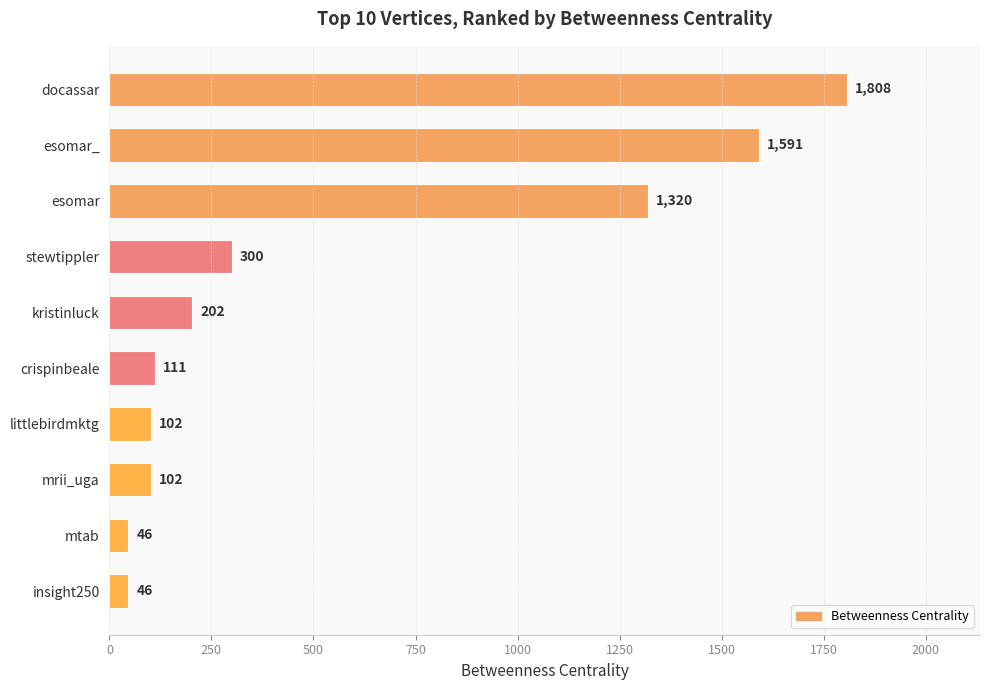

Reading top to bottom, what are all the values shown in this chart?

1808	1591	1320	300	202	111	102	102	46	46